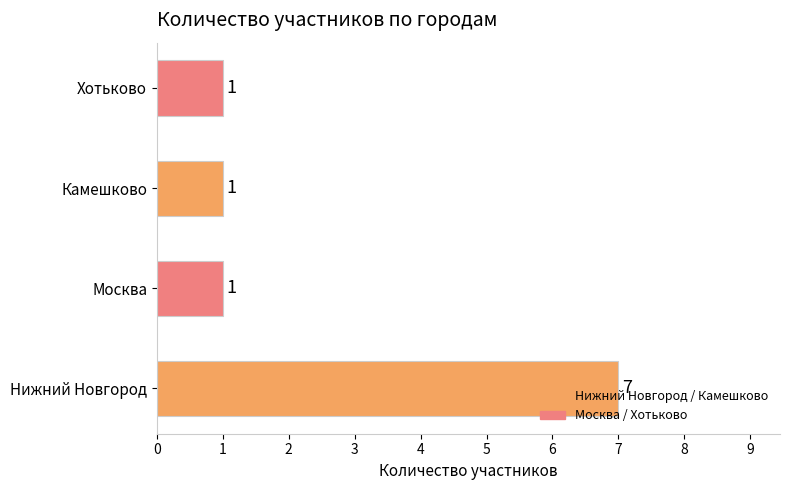

What is the ratio of the value at Нижний Новгород to the value at Хотьково?

7.0